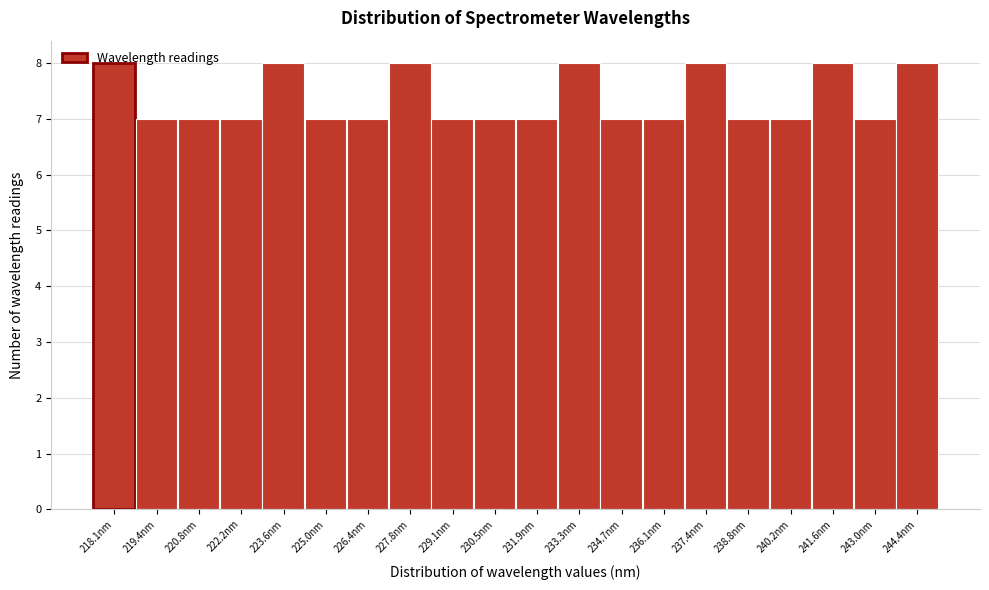

Is it true that the value at 237.4nm is 8?

True